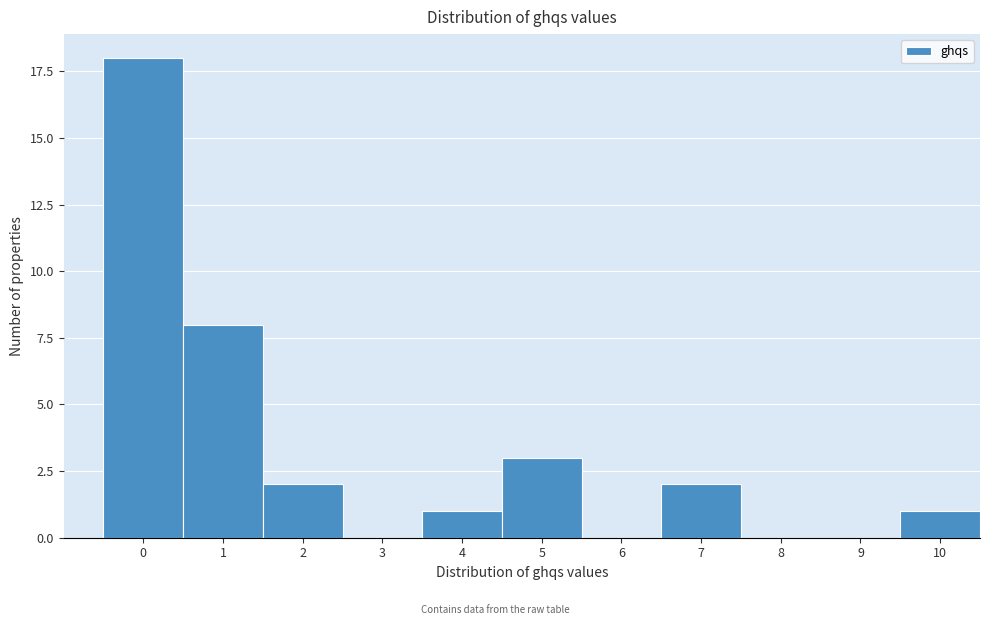

Reading left to right, list all the values displayed in this chart.

0=18	1=8	2=2	3=0	4=1	5=3	6=0	7=2	8=0	9=0	10=1